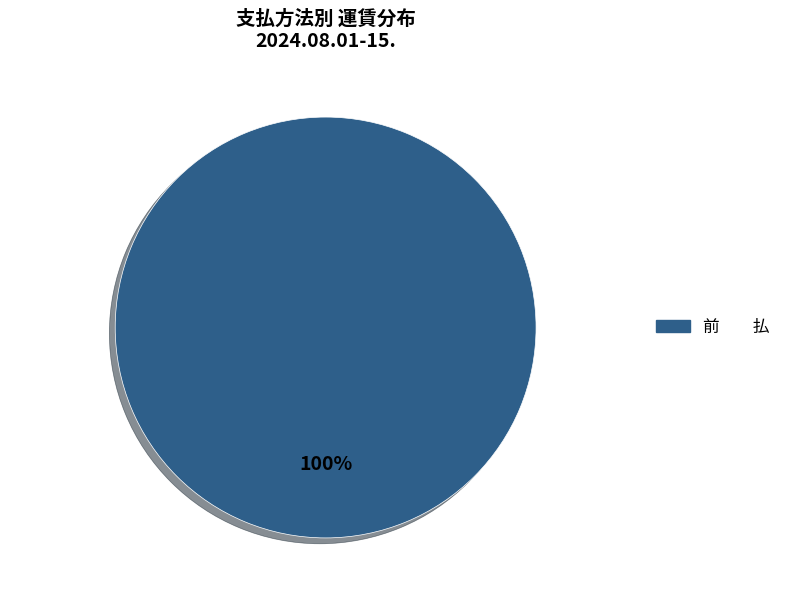

Is there any slice that represents more than half of the pie?

Yes